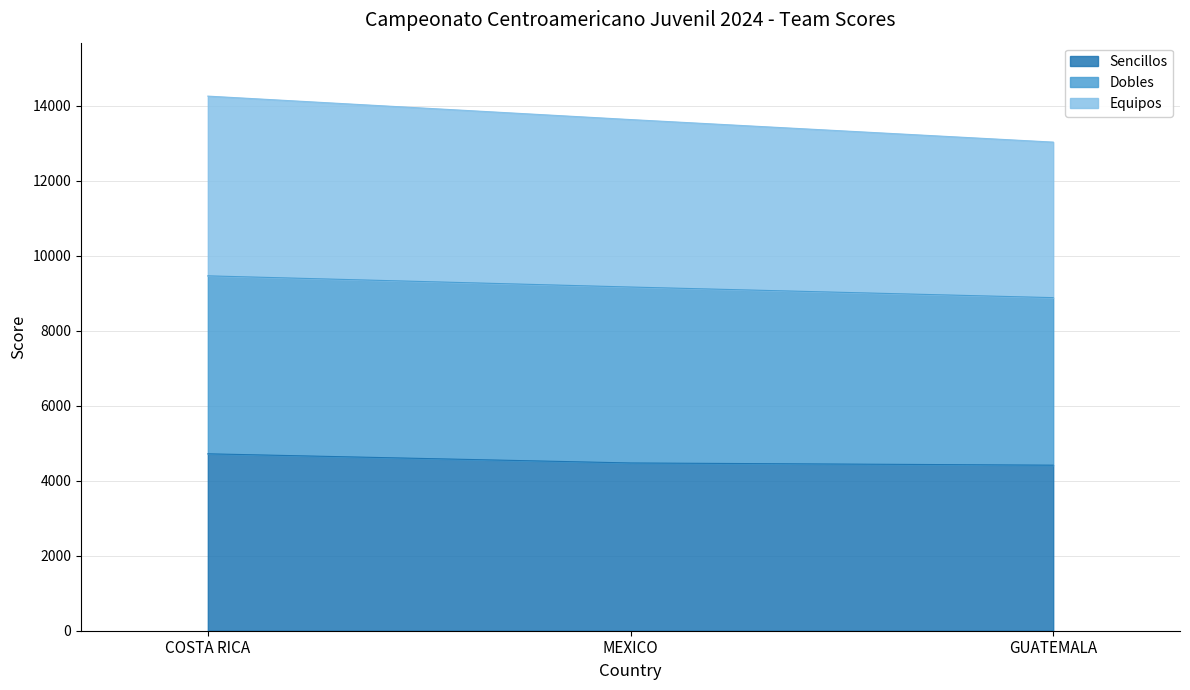

Where is Equipos nearest to the value 13638?

MEXICO